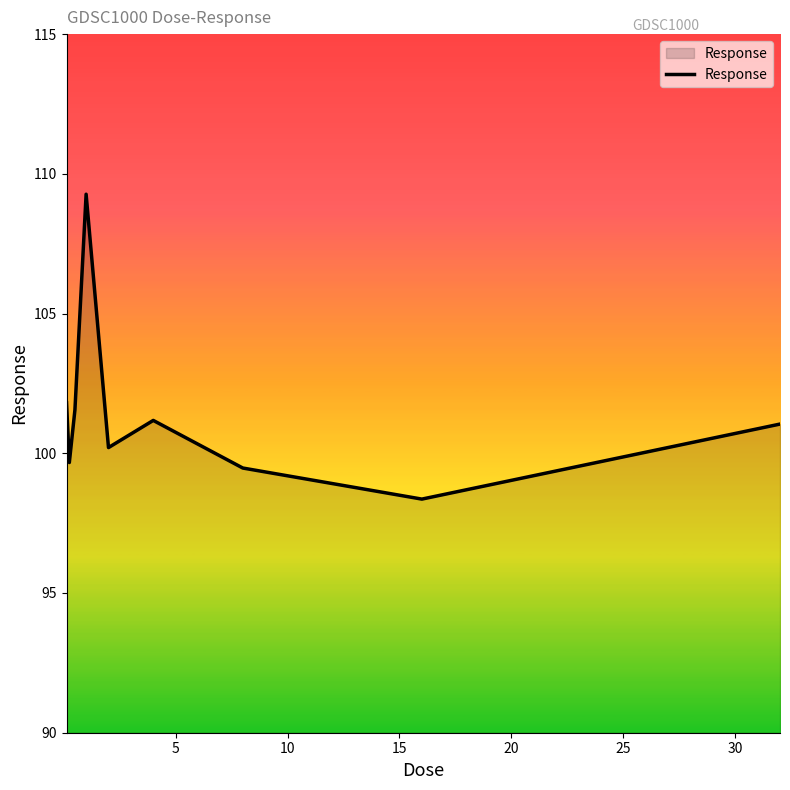

What is the maximum value shown in the chart?

109.3